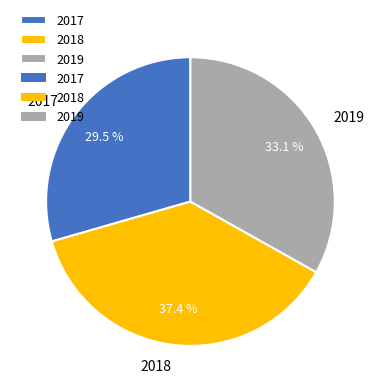

Is 2018 the majority of the pie?

No